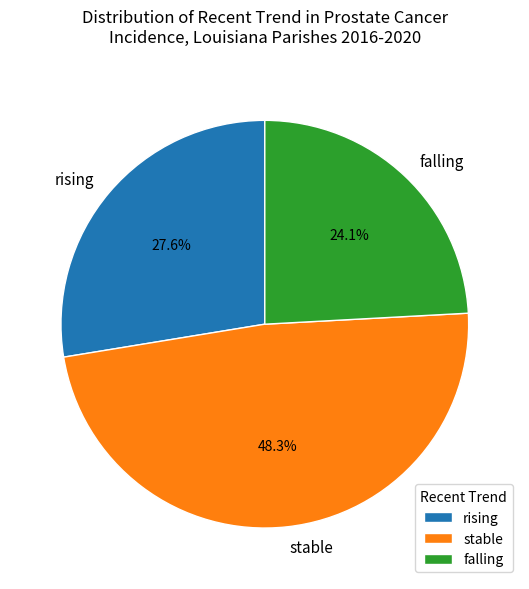

Which category has the biggest portion of the pie?

stable